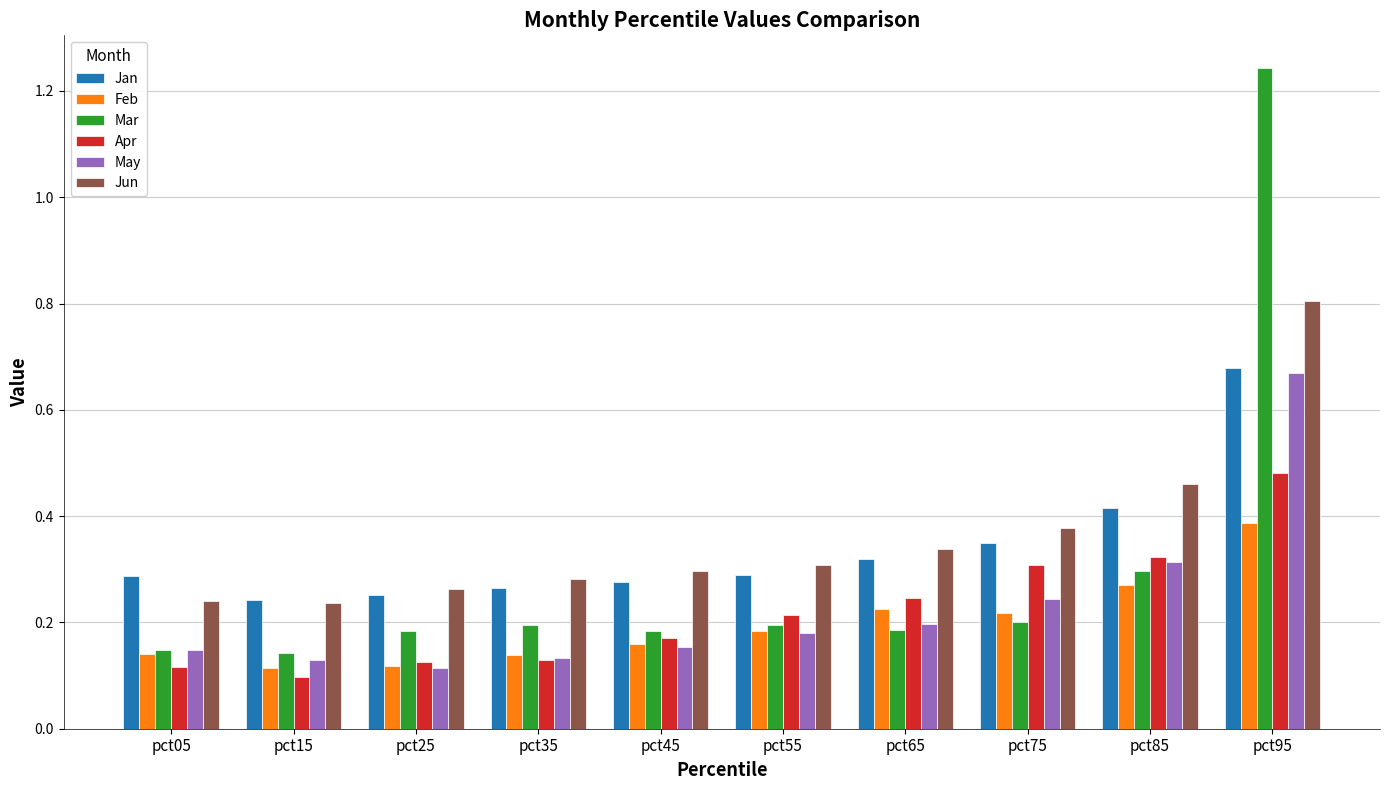

What is the difference between the maximum and second lowest values in the Mar series?

1.1